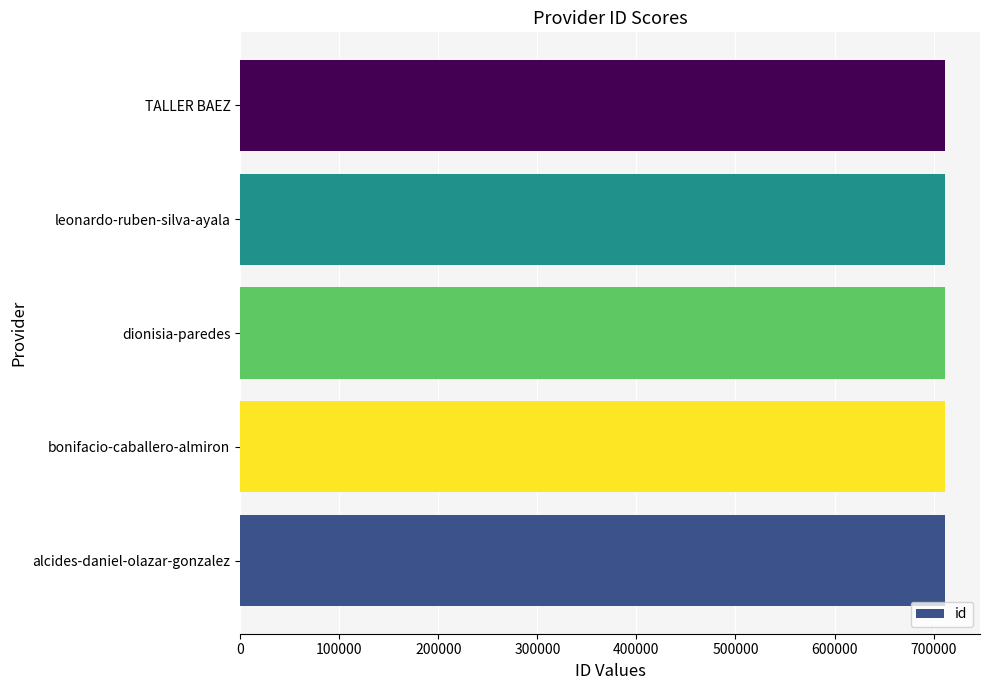

What is the greatest value displayed?

711285